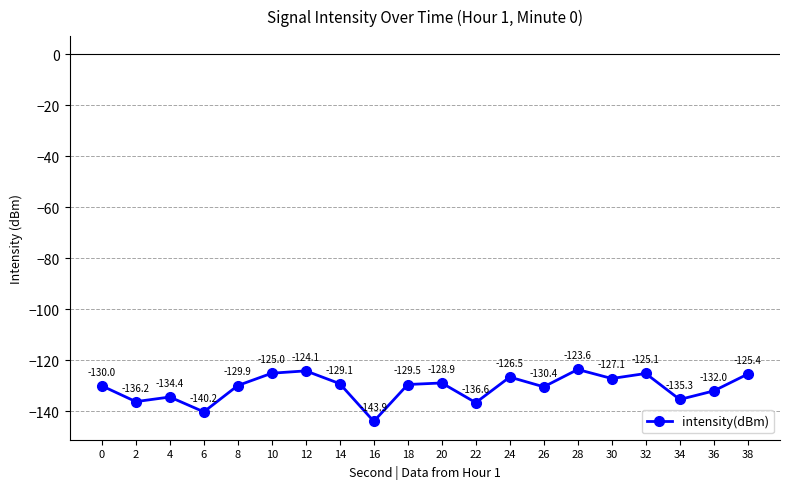

How many points are higher than both their immediate neighbors (excluding endpoints)?

6